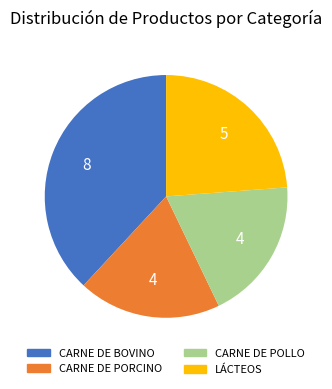

Is it true that LÁCTEOS is 14% of the pie?

False